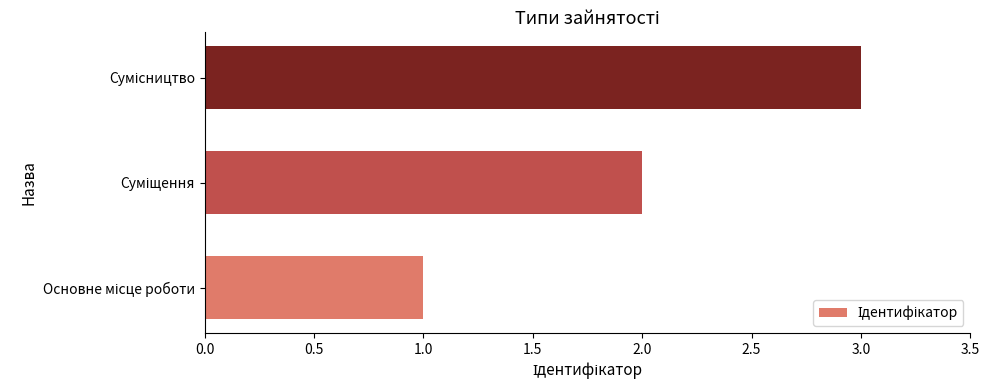

What is the maximum value shown in the chart?

3